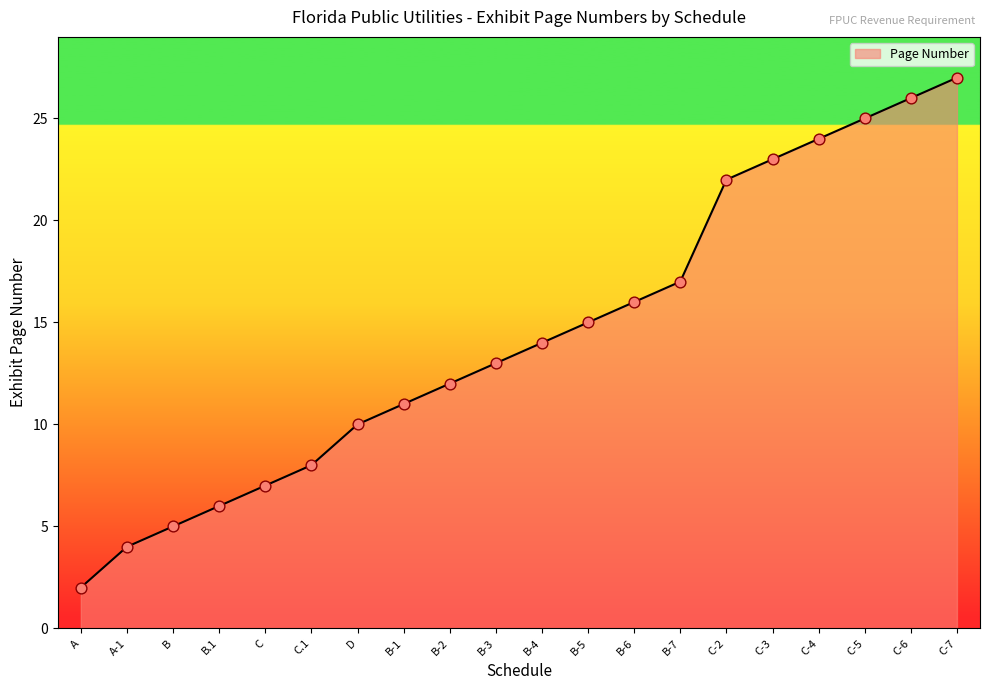

Which has a higher value, C-6 or C.1?

C-6